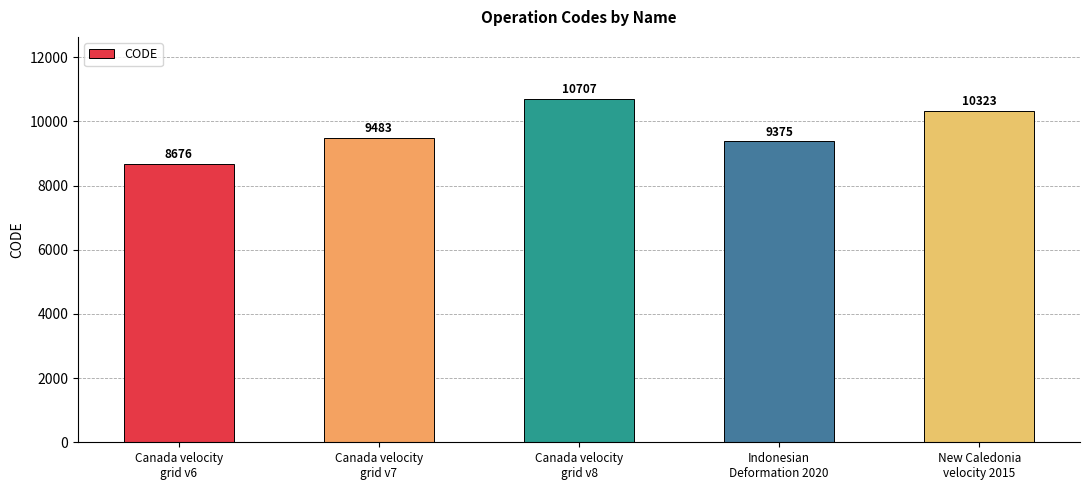

Which label corresponds to the largest value in the chart?

Canada velocity
grid v8